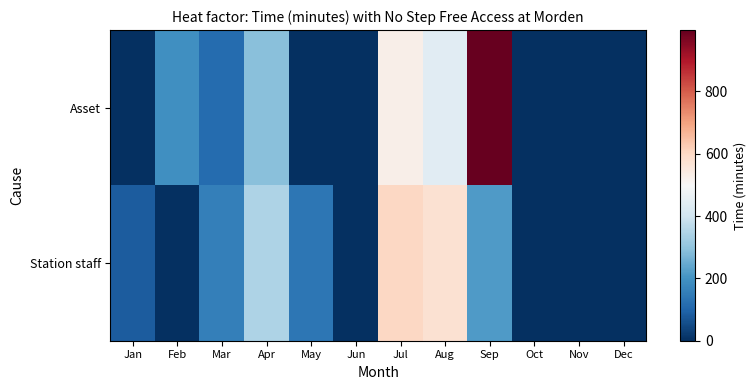

How many series are shown in this chart?

2